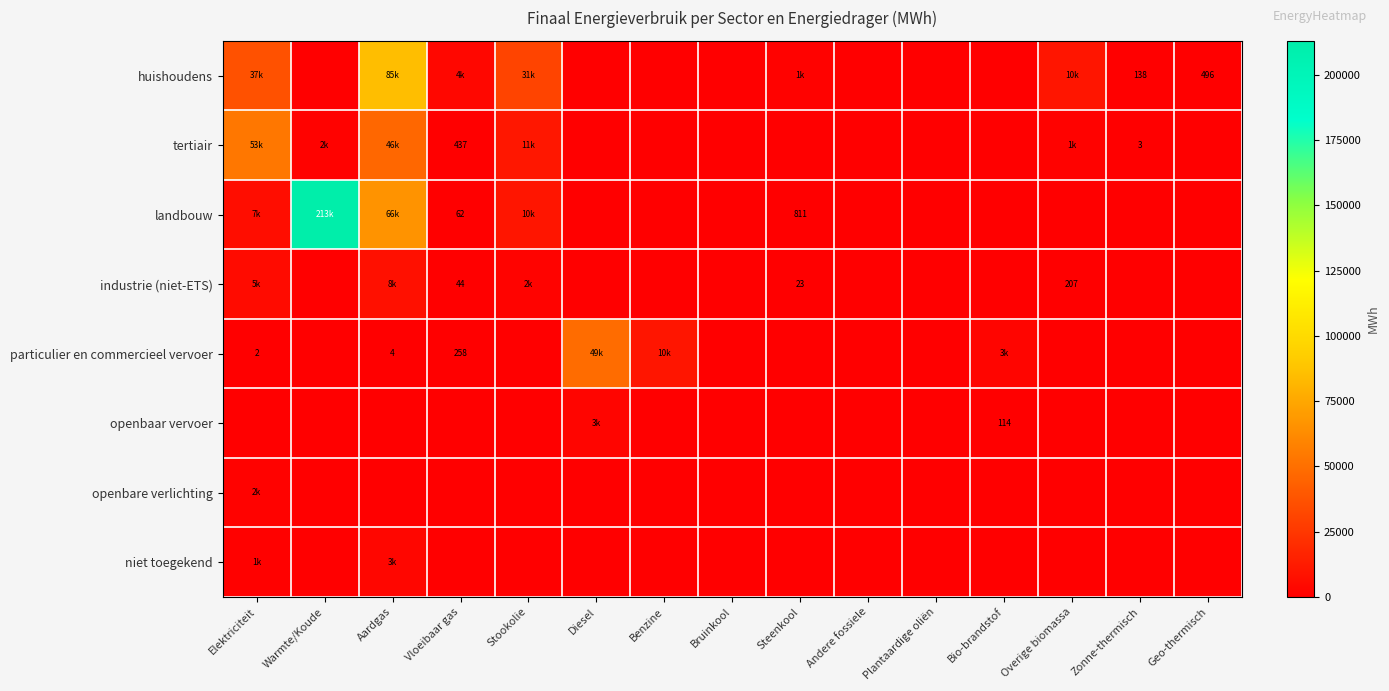

What is the average value of the tertiair series?

7583.8